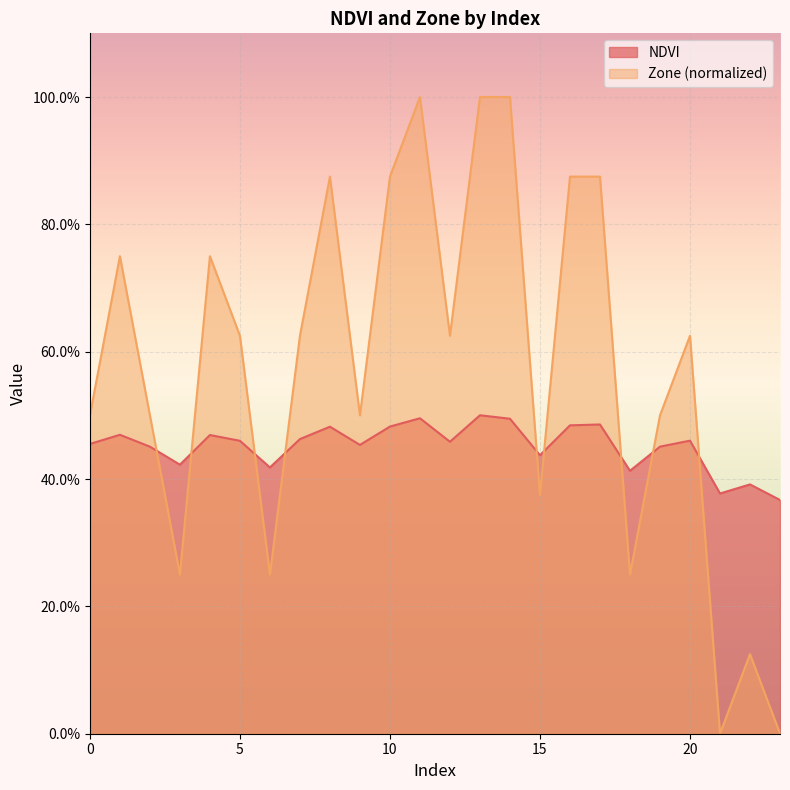

Which category has the highest value in the NDVI series?

13